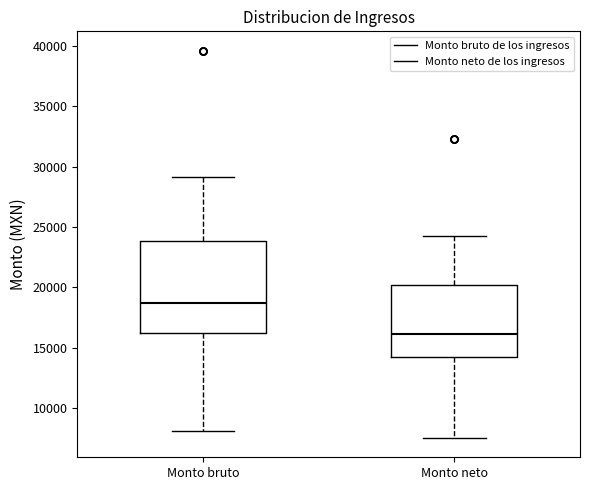

Reading left to right, transcribe this box plot: for each box, give where its median line is, the range the box spans, and where its two whiskers end, as read against the y-axis. The values are not printed on the chart, so give them approximately, as read against the axis.

Monto bruto: median 18500, box 16000 to 24000, whiskers 8000 to 29000
Monto neto: median 16000, box 14000 to 20000, whiskers 7500 to 24500